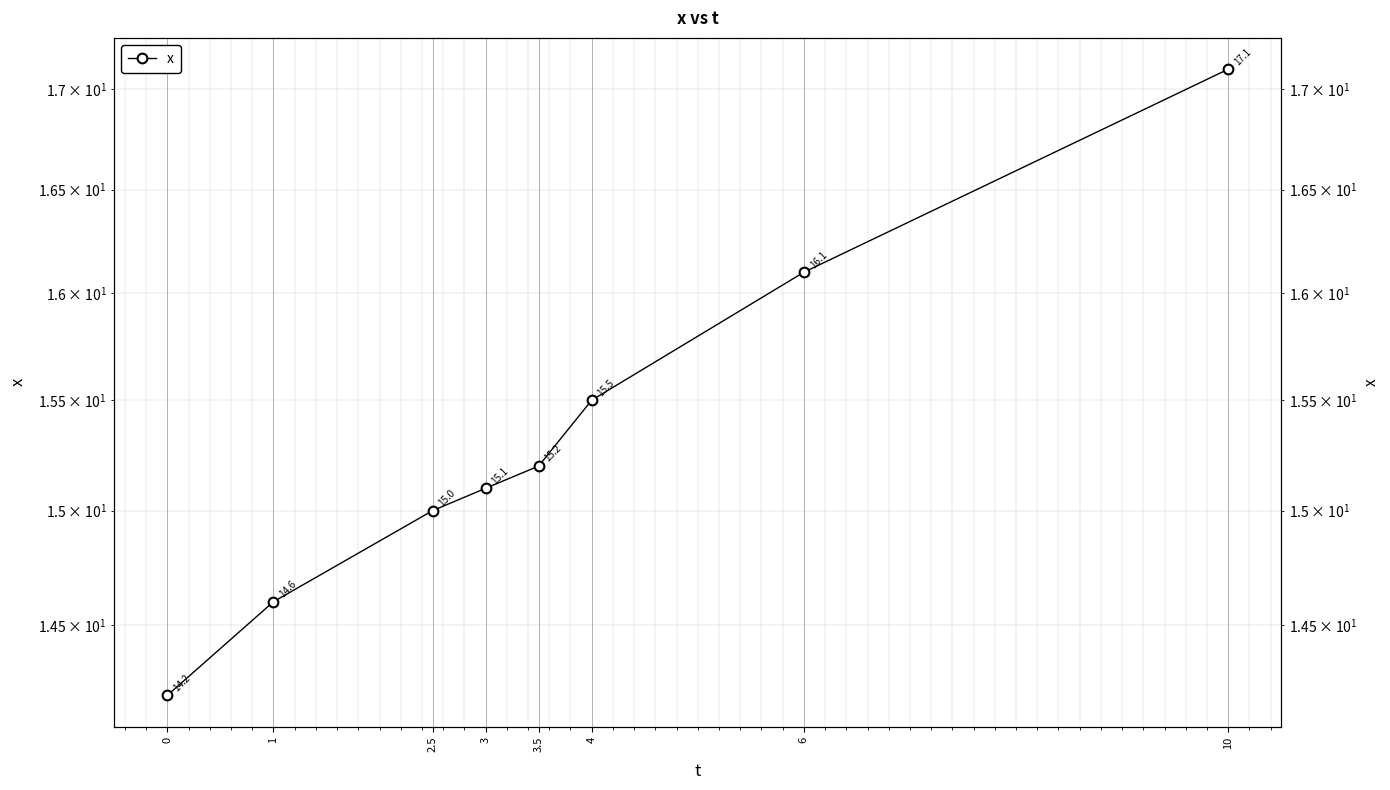

Reading left to right, what are all the values shown in this chart?

14.2	14.6	15.0	15.1	15.2	15.5	16.1	17.1